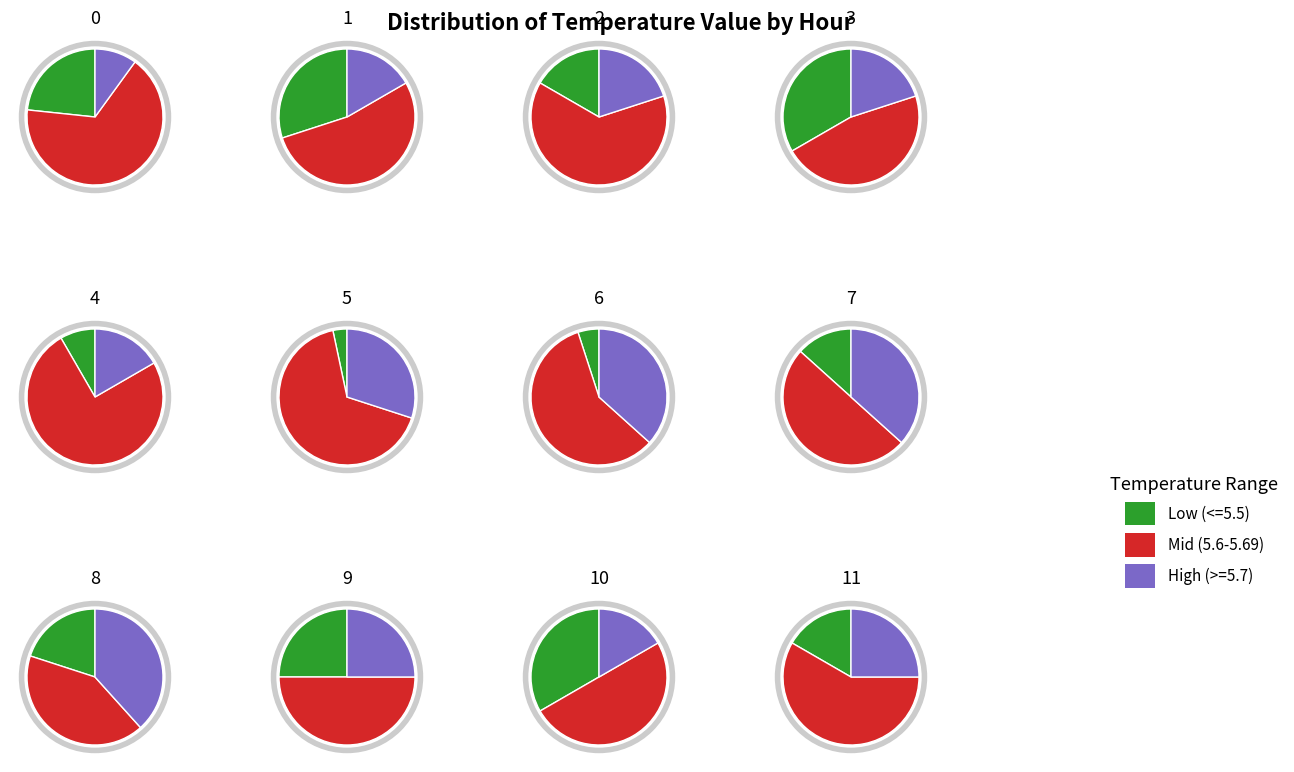

To the nearest percent, what is the combined percentage of 0 and 6?

100%